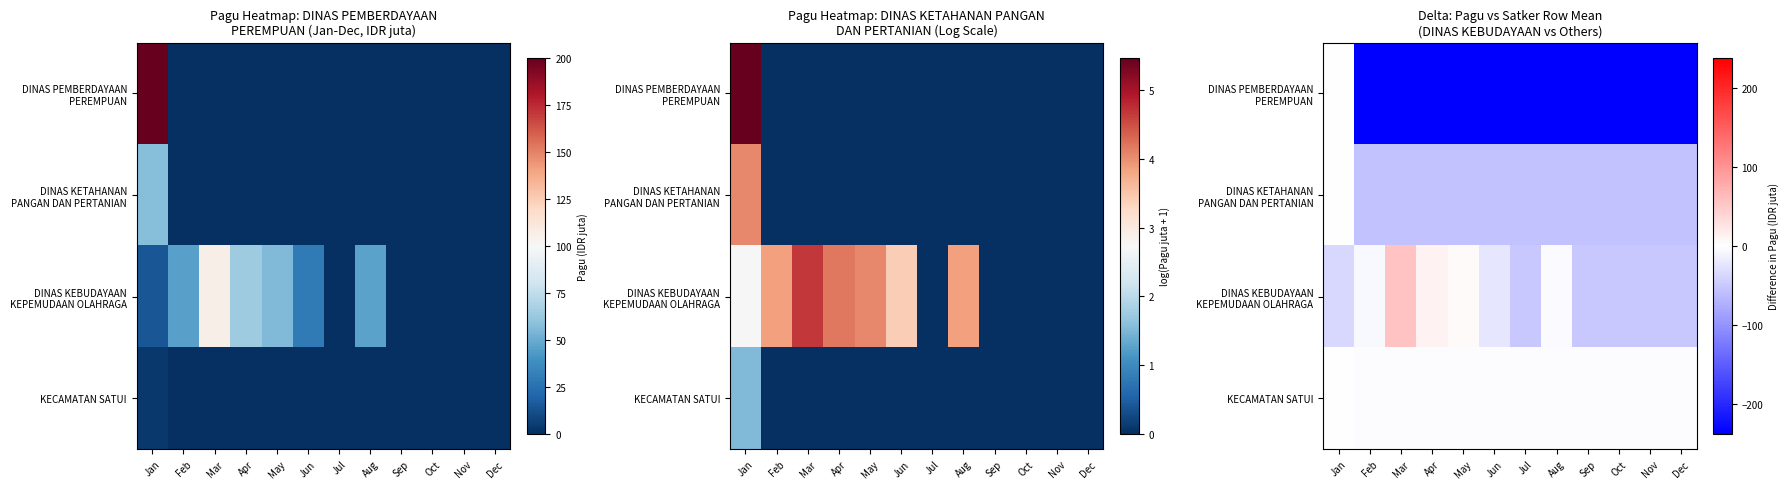

What value does the DINAS KEBUDAYAAN KEPEMUDAAN OLAHRAGA series have at May?

4.2